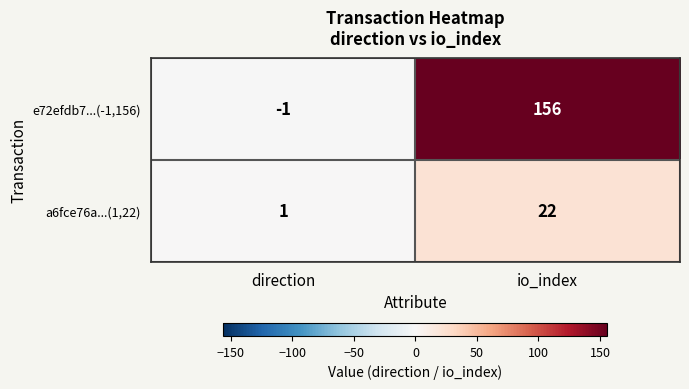

What is the greatest value displayed?

156